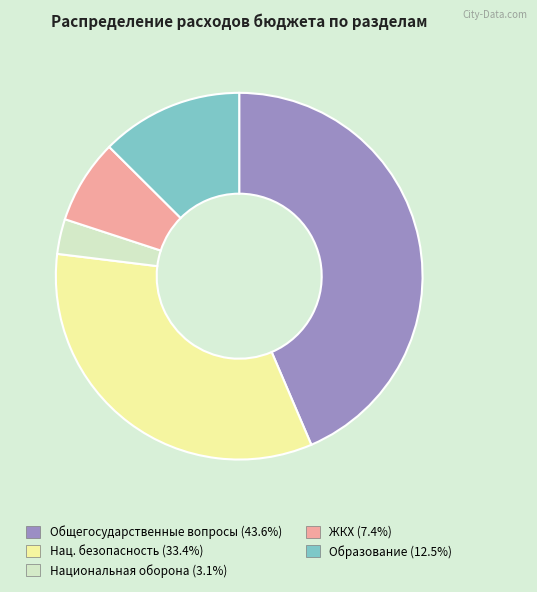

Does any single category account for the majority?

No